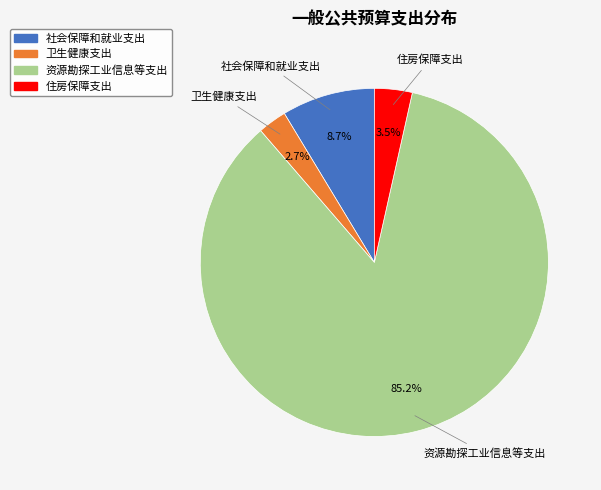

What percentage is NOT represented by 社会保障和就业支出?

91.3%